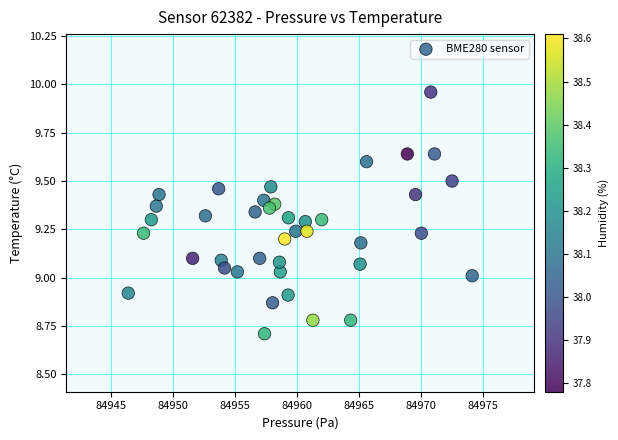

What is the range of X values (max minus min)?

27.7